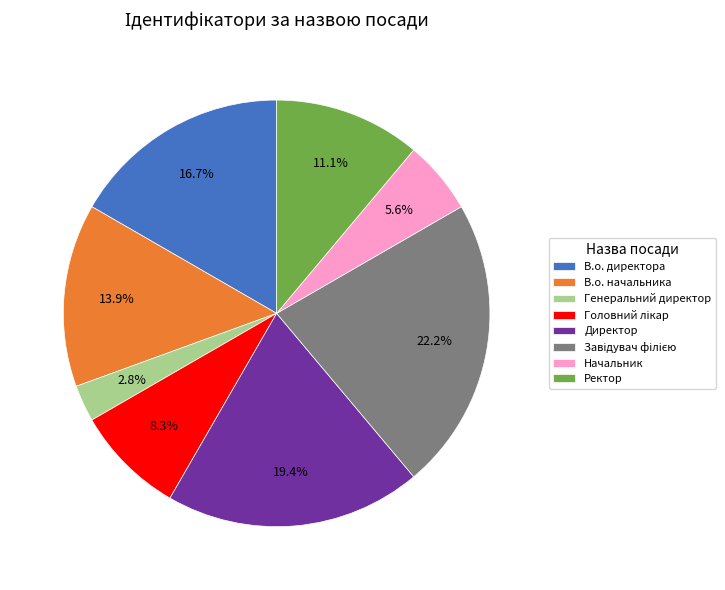

Which has a higher value, Генеральний директор or Ректор?

Ректор